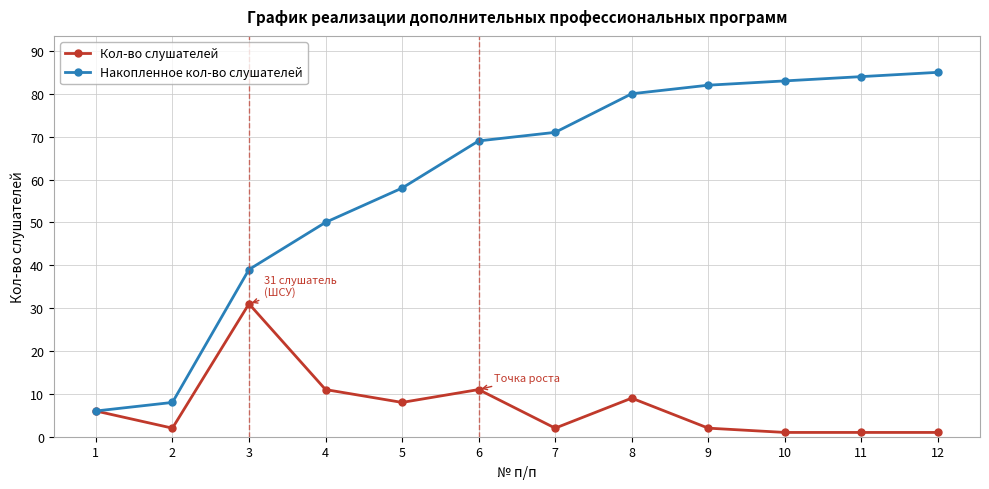

Where is the first local maximum for Кол-во слушателей?

3